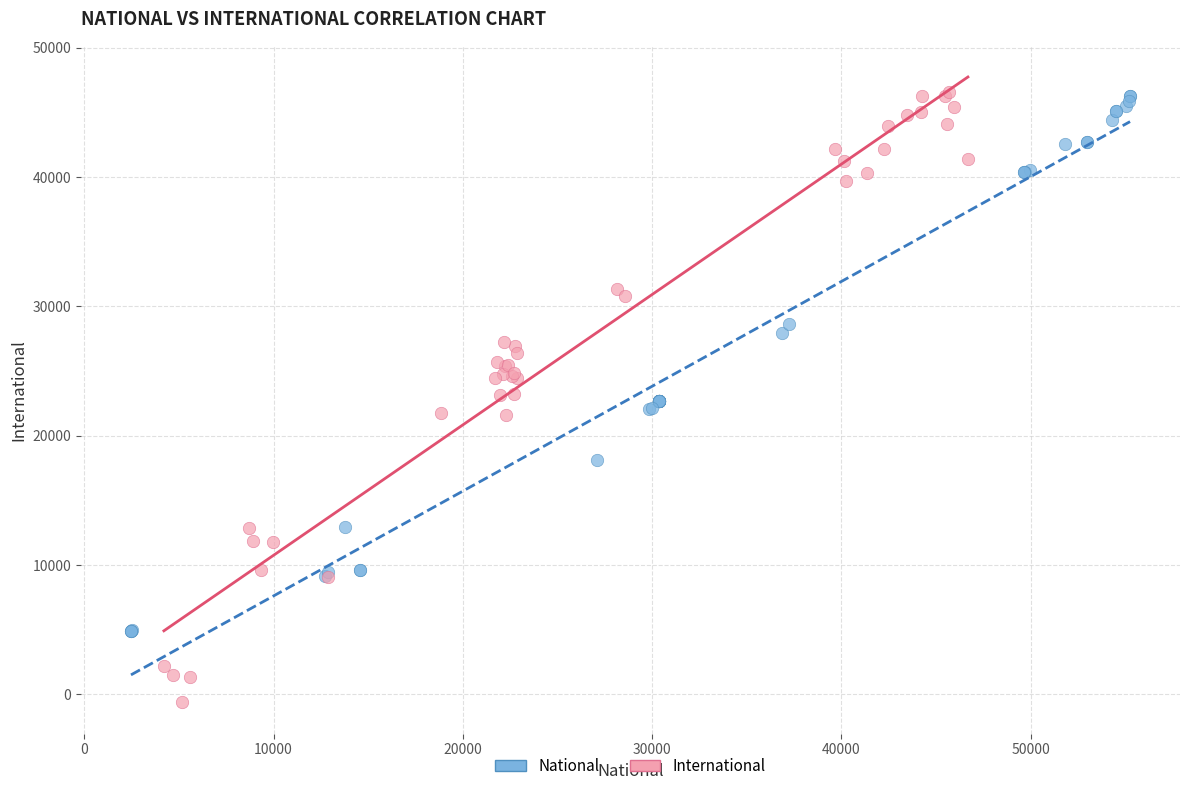

Which series has the widest spread of Y values?

International